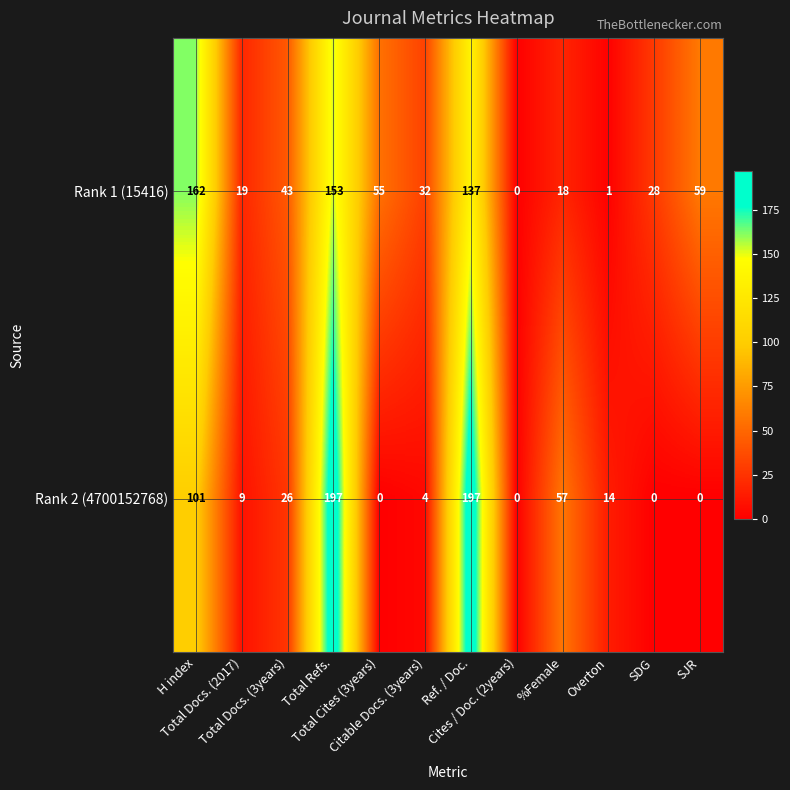

What is the highest value of the Rank 1 (15416) series?

162